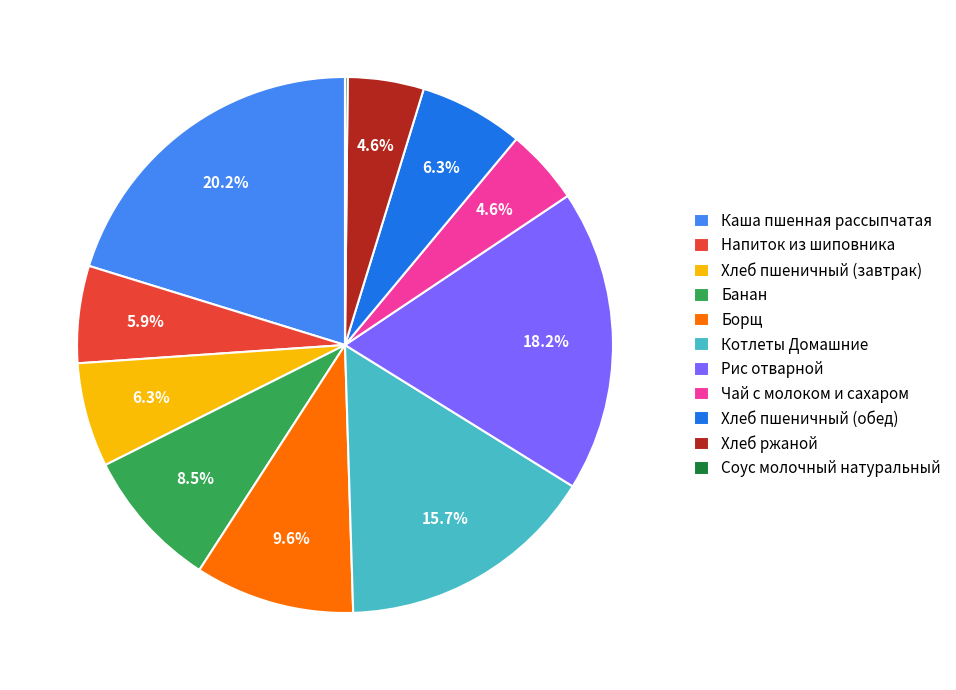

Is there a majority slice in this chart?

No